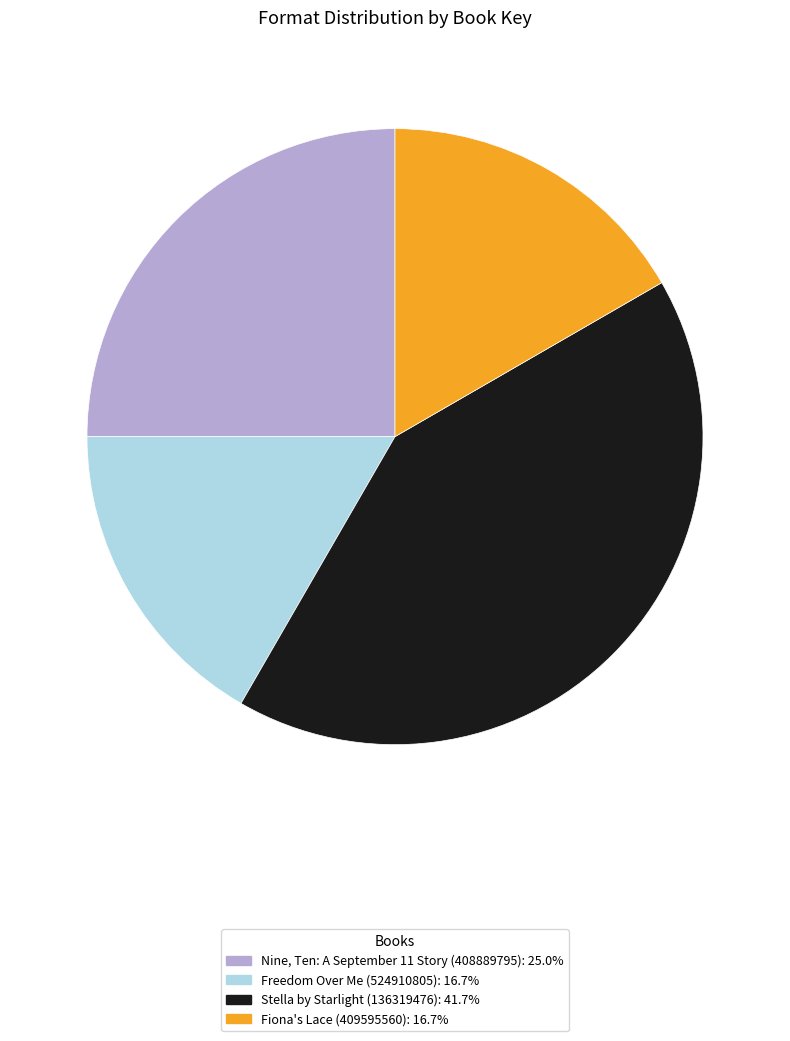

Between Fiona's Lace (409595560) and Stella by Starlight (136319476), which is larger?

Stella by Starlight (136319476)